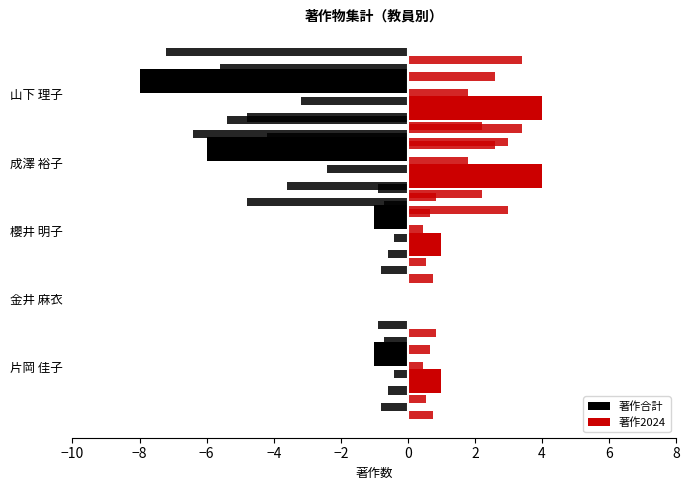

What is the value of the 著作2024 bar at the 4th from the left?

4